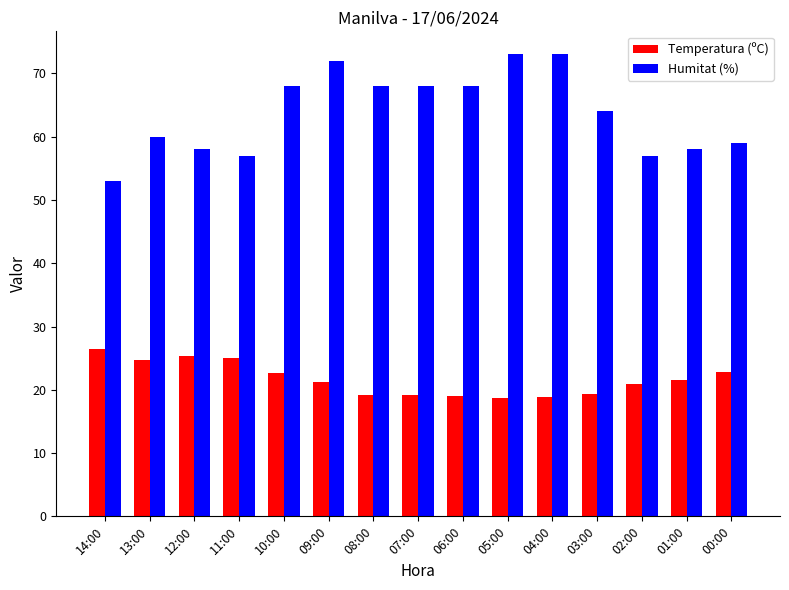

True or false: Humitat (%) has a value of 35.7 at 04:00.

False